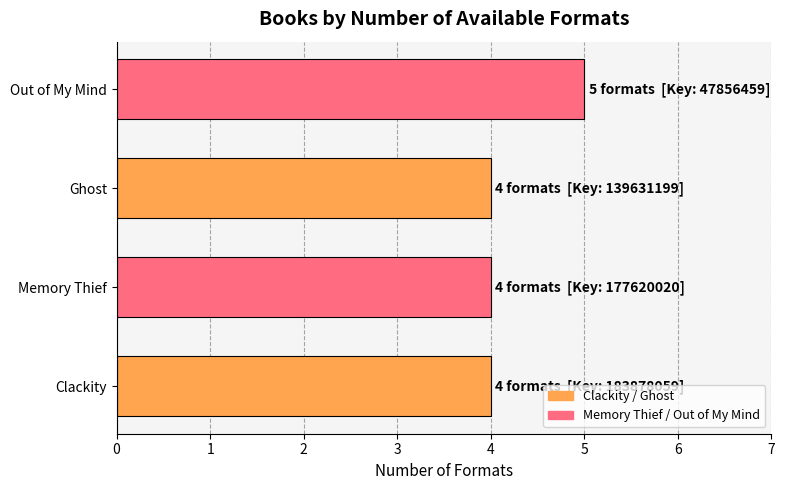

Is it true that the value at Ghost is 4?

True